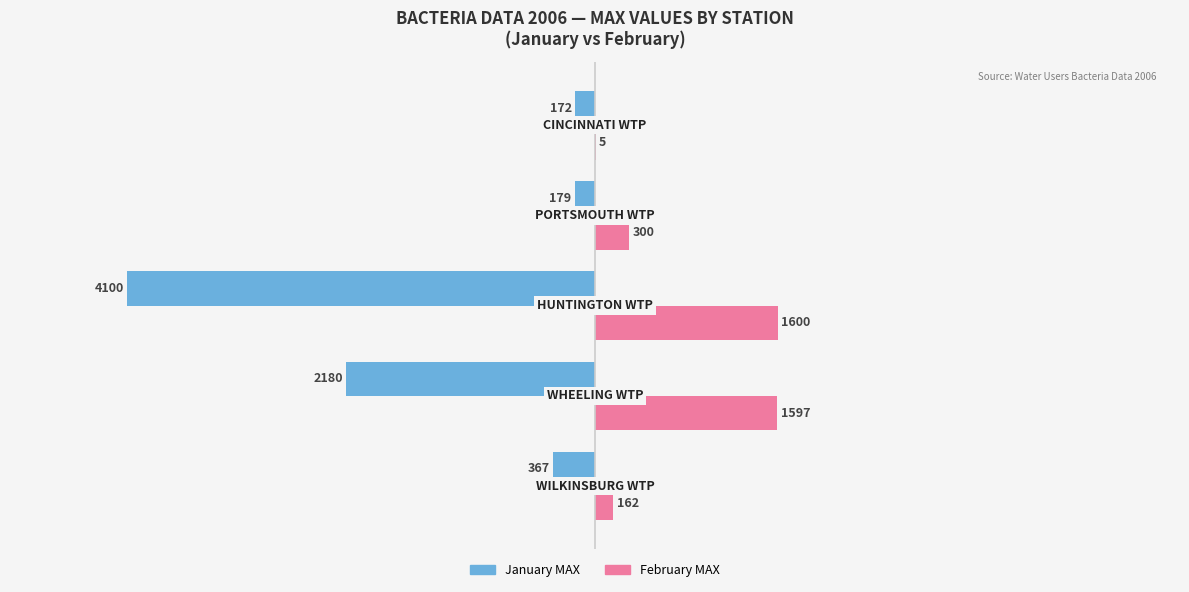

What is the sum of all February MAX values?

3664